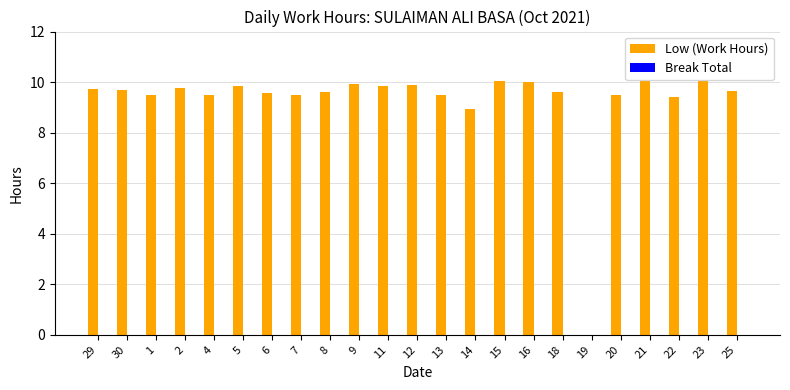

Is it true that the value at 15 is 17.0?

False